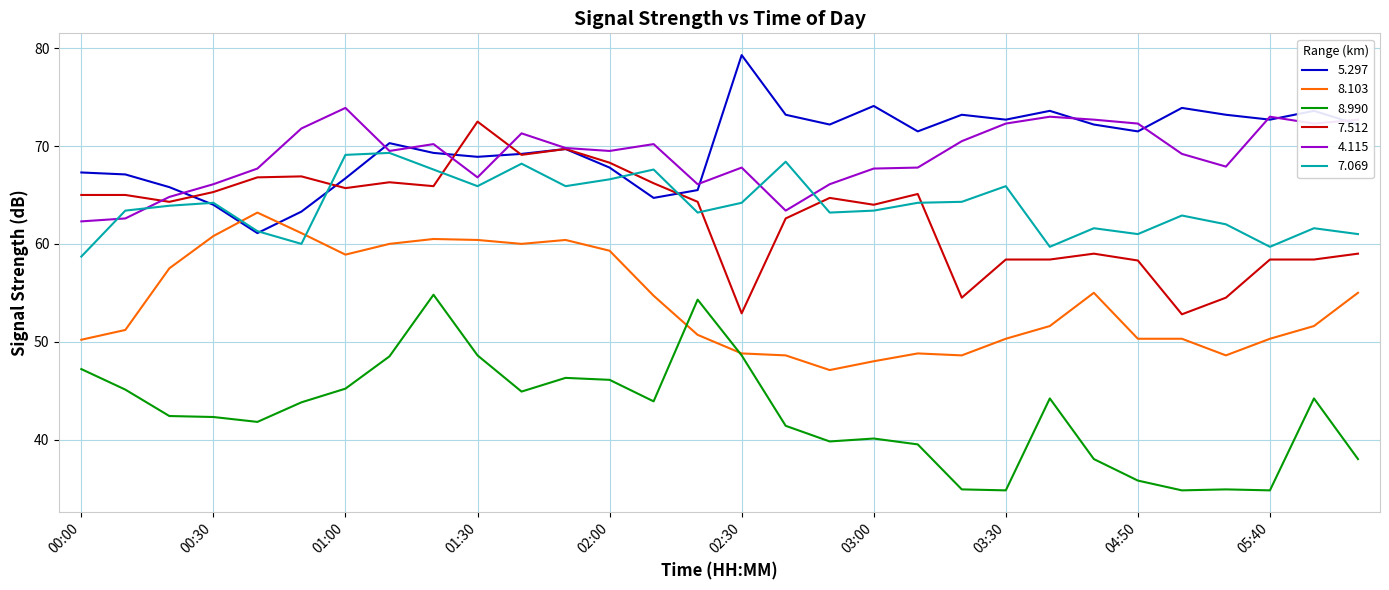

How many lines are shown in the chart?

6